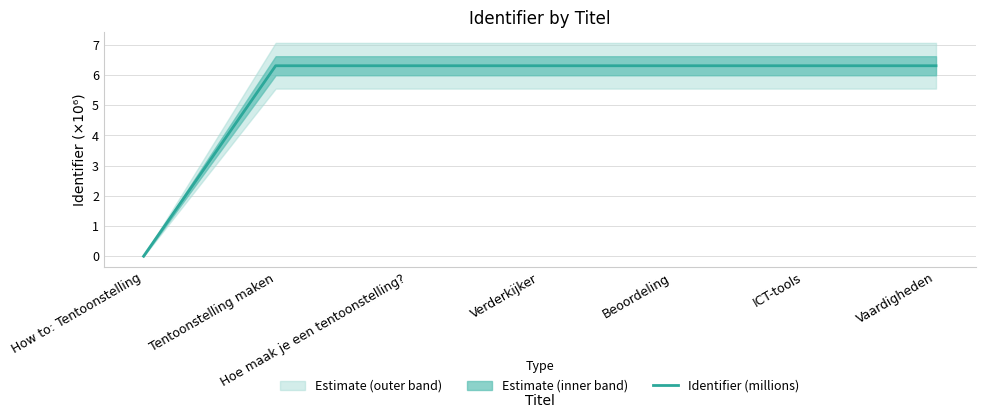

Which has a higher value, Beoordeling or ICT-tools?

ICT-tools